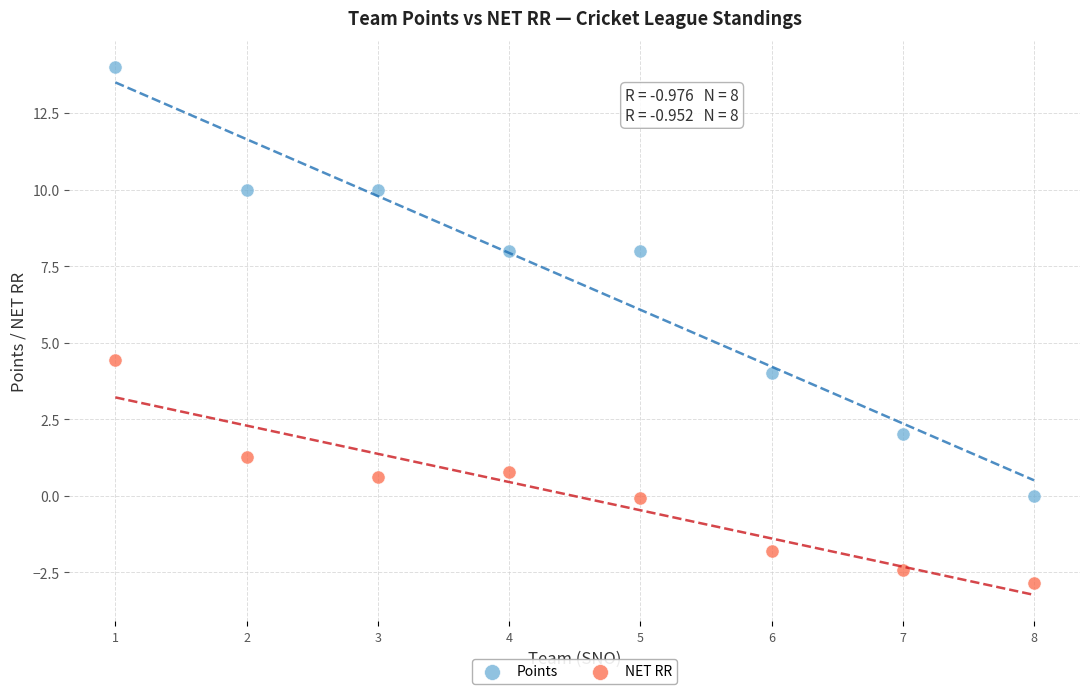

Across all series, what Y value is closest to 5?

4.4